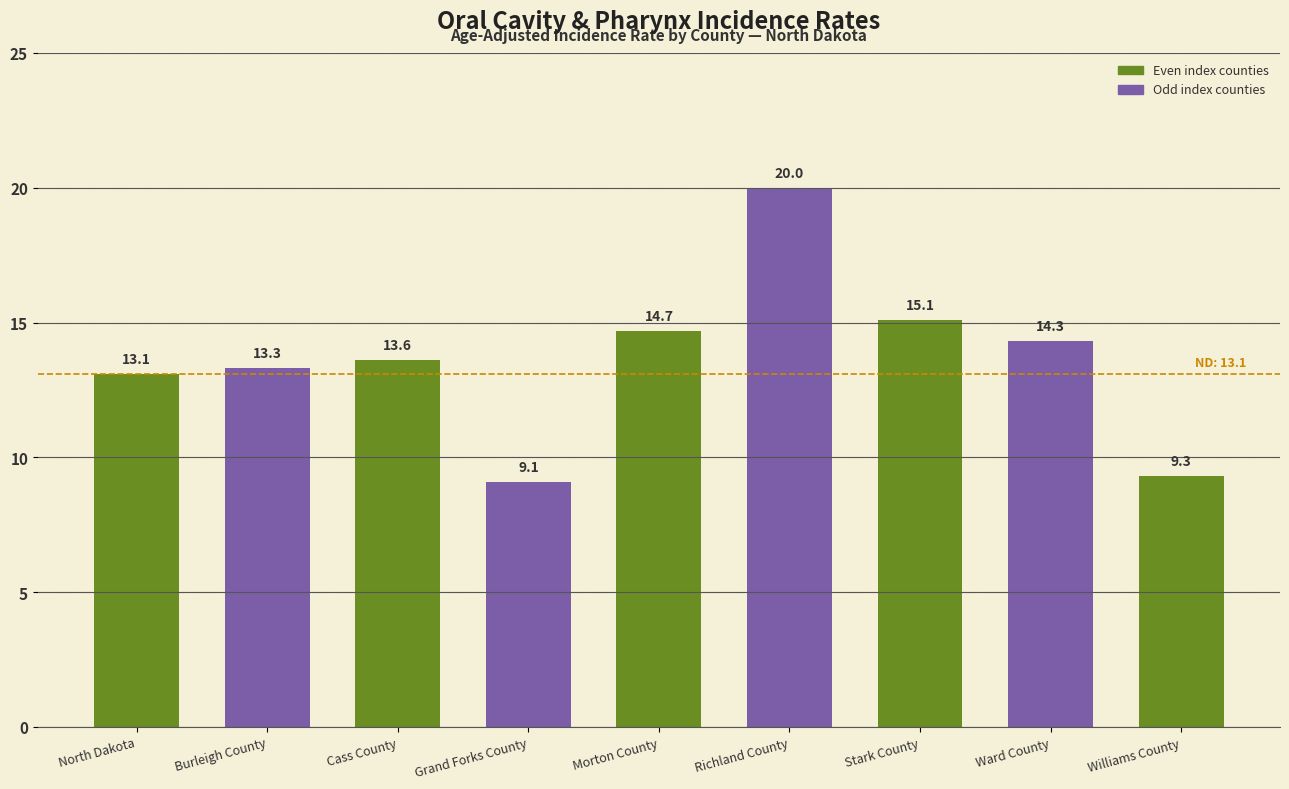

Which has a higher value, Ward County or Grand Forks County?

Ward County